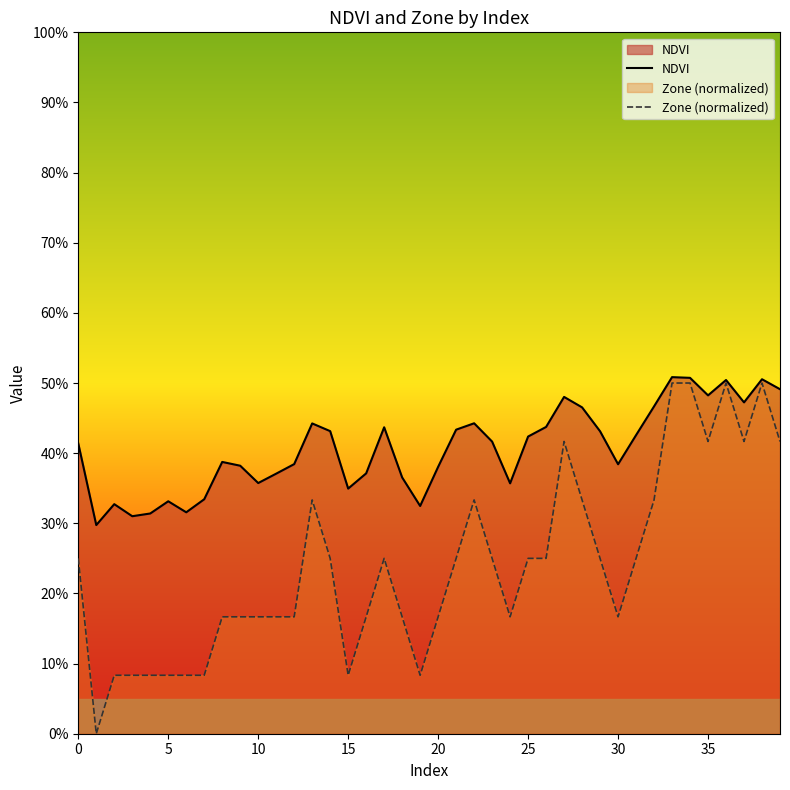

Is the value of NDVI at 9 greater than the value of Zone (normalized) at 12?

Yes